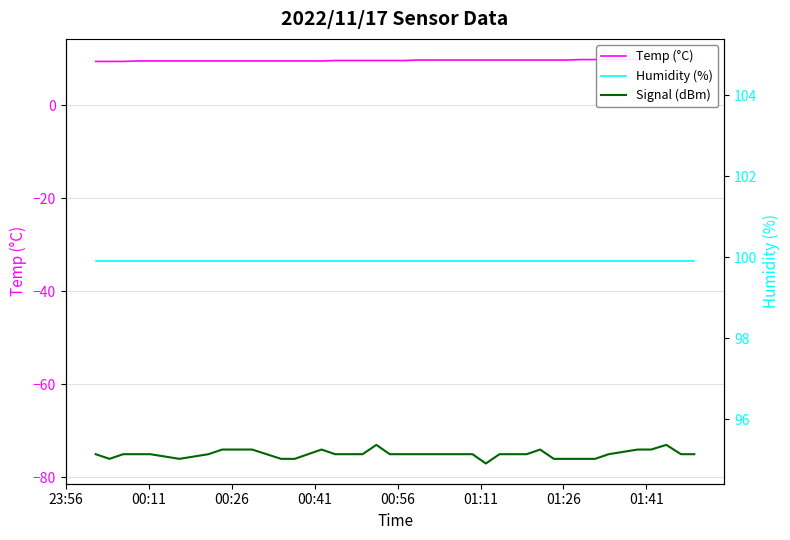

What is the smallest value displayed?

-77.0